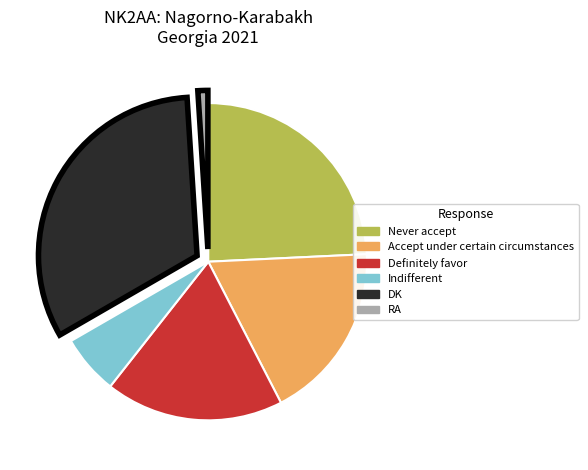

Which category has the biggest portion of the pie?

DK